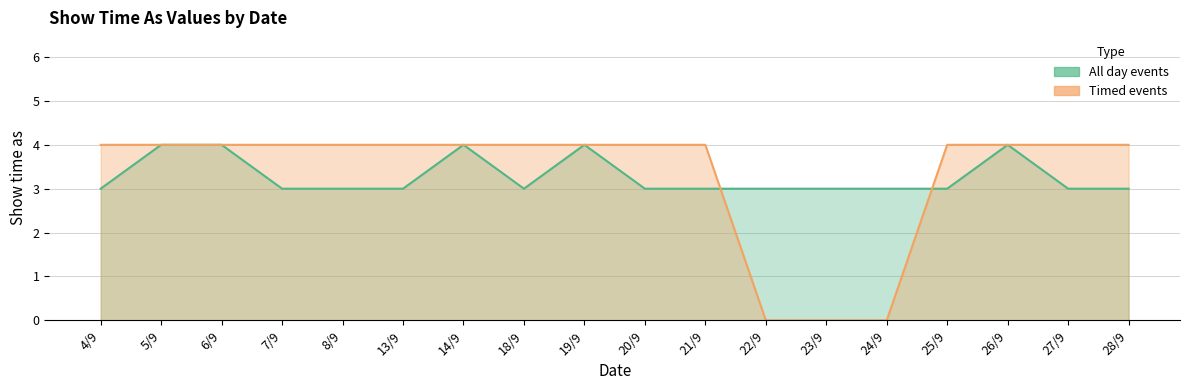

Between 7/9 and 25/9, which is larger?

7/9